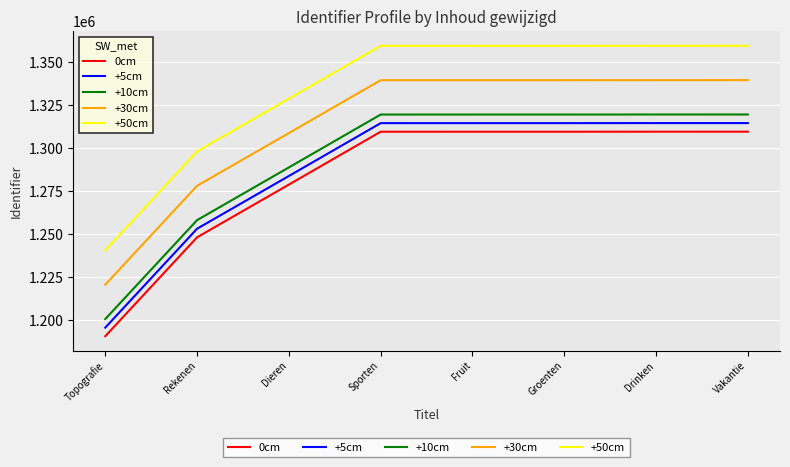

What are all the series names shown in the legend?

0cm, +5cm, +10cm, +30cm, +50cm